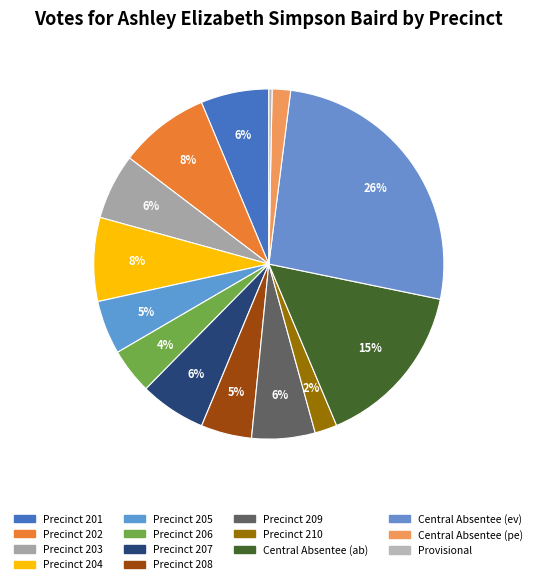

To the nearest percent, what percentage of the pie is Precinct 209?

6%